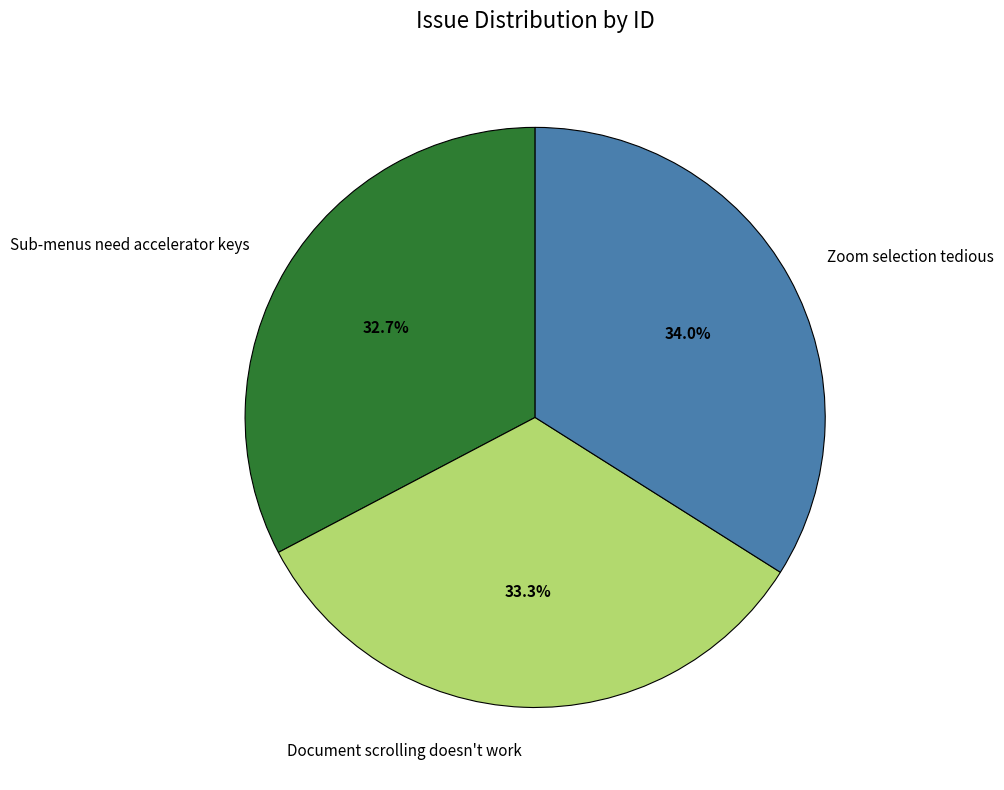

To the nearest percent, what is the combined percentage of Sub-menus need accelerator keys and Document scrolling doesn't work?

66%